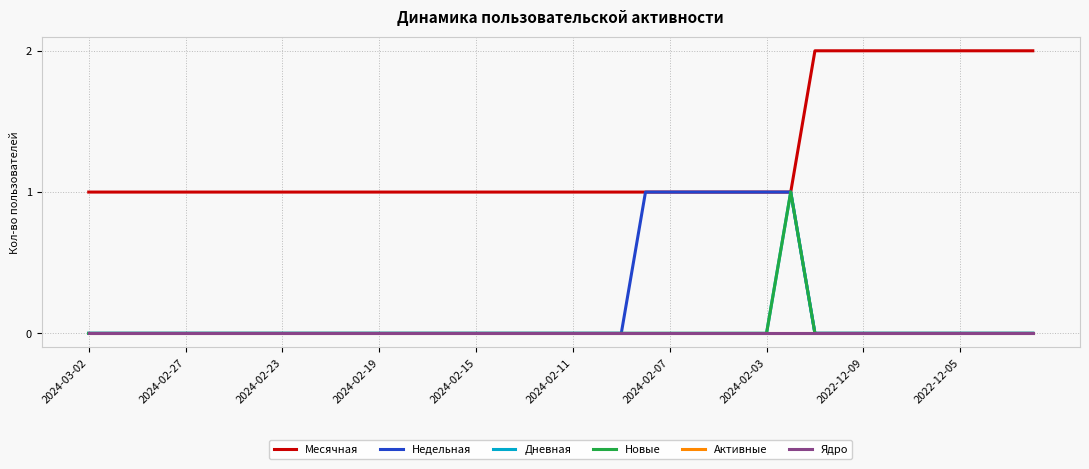

At which category does Дневная reach its first local peak?

29